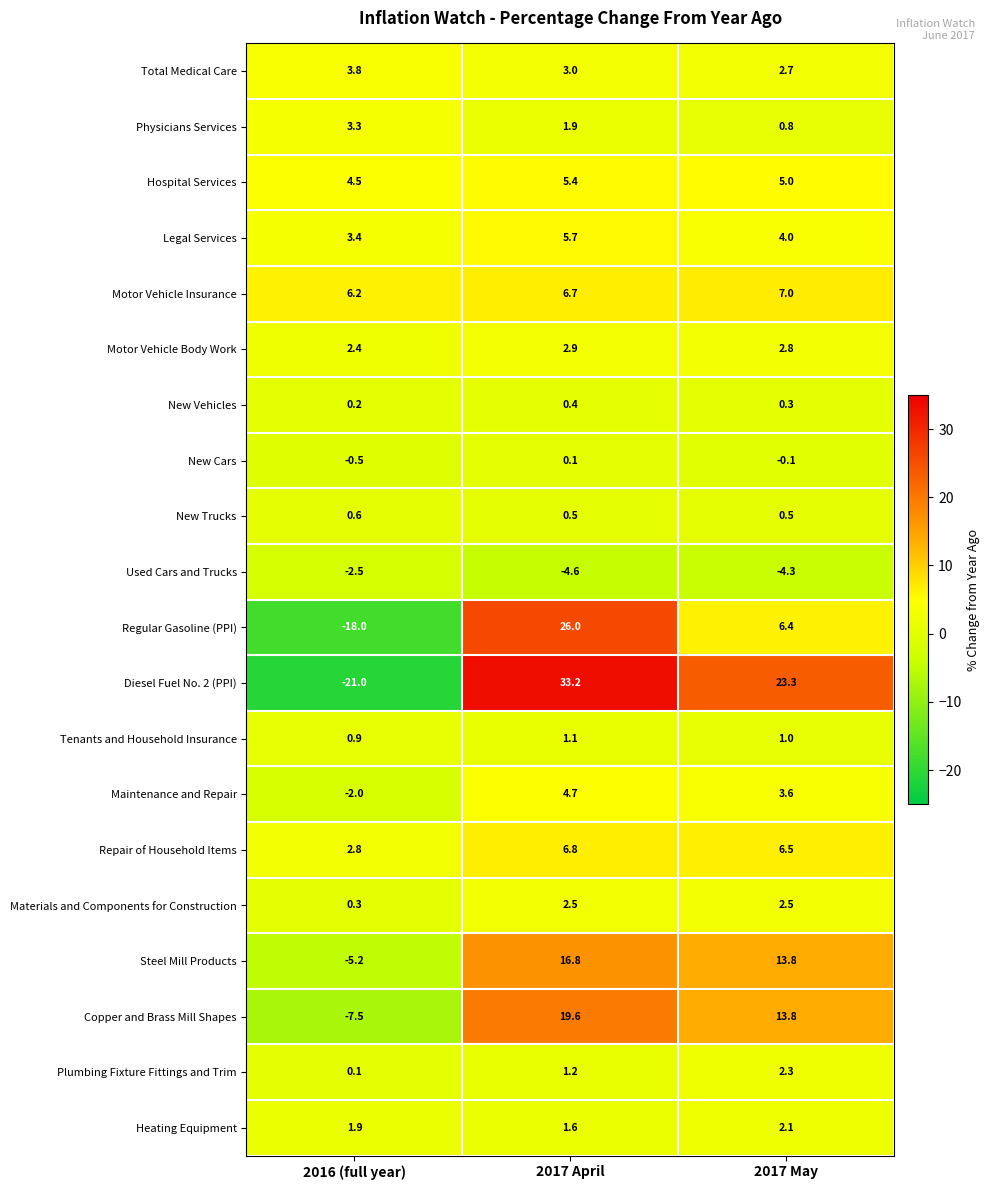

Rank the series by their maximum value, from highest to lowest.

Diesel Fuel No. 2 (PPI), Regular Gasoline (PPI), Copper and Brass Mill Shapes, Steel Mill Products, Motor Vehicle Insurance, Repair of Household Items, Legal Services, Hospital Services, Maintenance and Repair, Total Medical Care, Physicians Services, Motor Vehicle Body Work, Materials and Components for Construction, Plumbing Fixture Fittings and Trim, Heating Equipment, Tenants and Household Insurance, New Trucks, New Vehicles, New Cars, Used Cars and Trucks